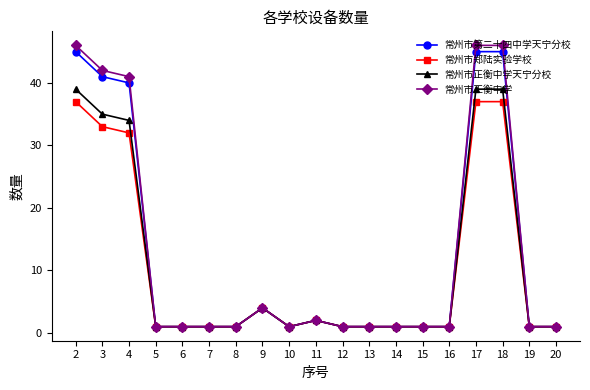

What is the maximum value for 常州市第二十四中学天宁分校?

45